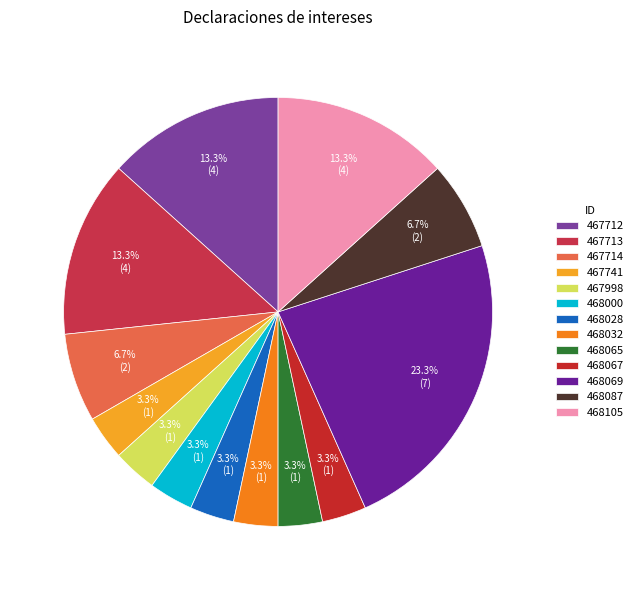

Is 468067 the majority of the pie?

No